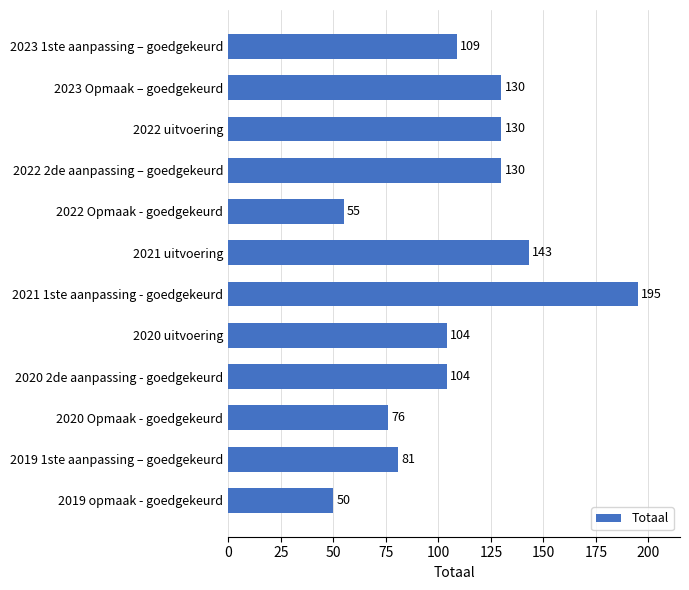

What is the minimum value shown in the chart?

50